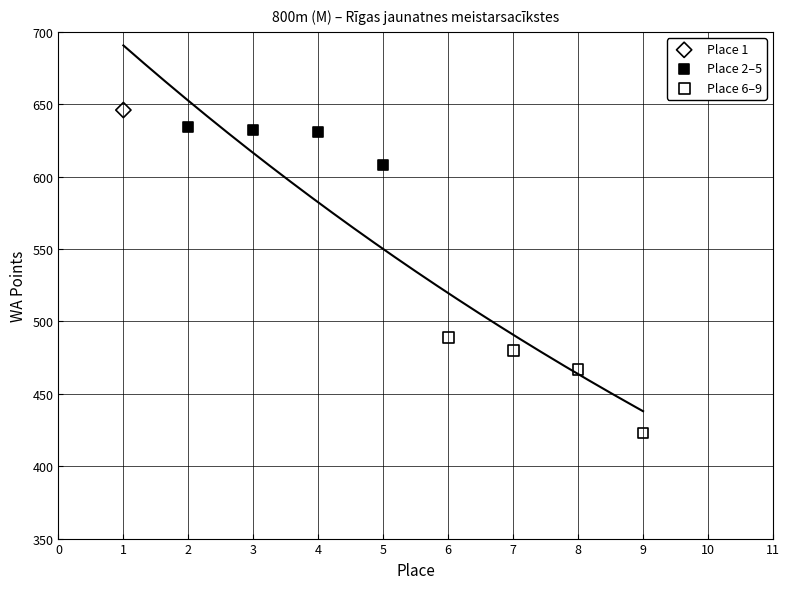

Which series reaches the minimum Y coordinate?

Place 6–9